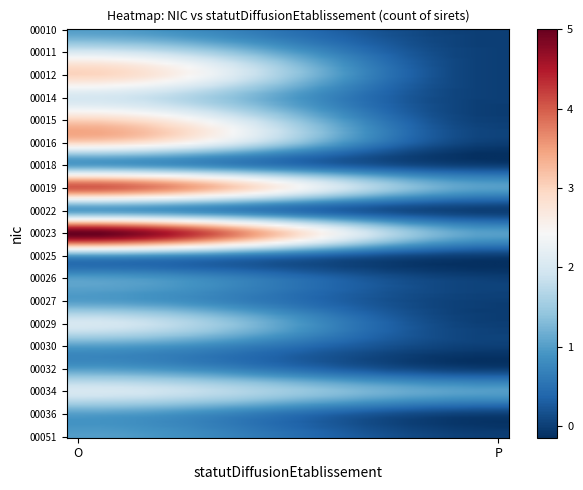

True or false: 00015 has a value of 5 at O.

False